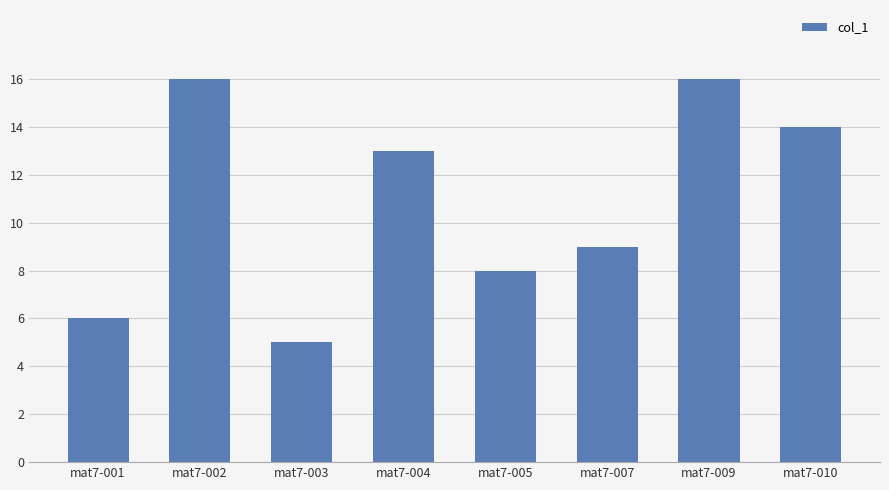

What is the value of the 2nd bar from the left?

16